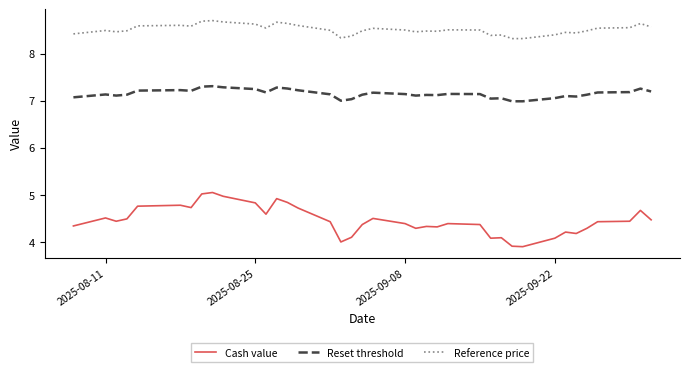

Rank the series by their average value, from lowest to highest.

Cash value, Reset threshold, Reference price